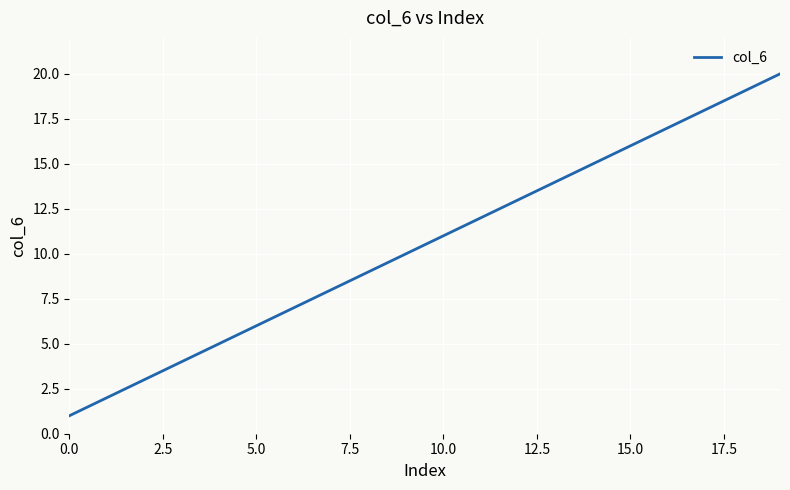

What is the difference between the maximum and minimum values?

19